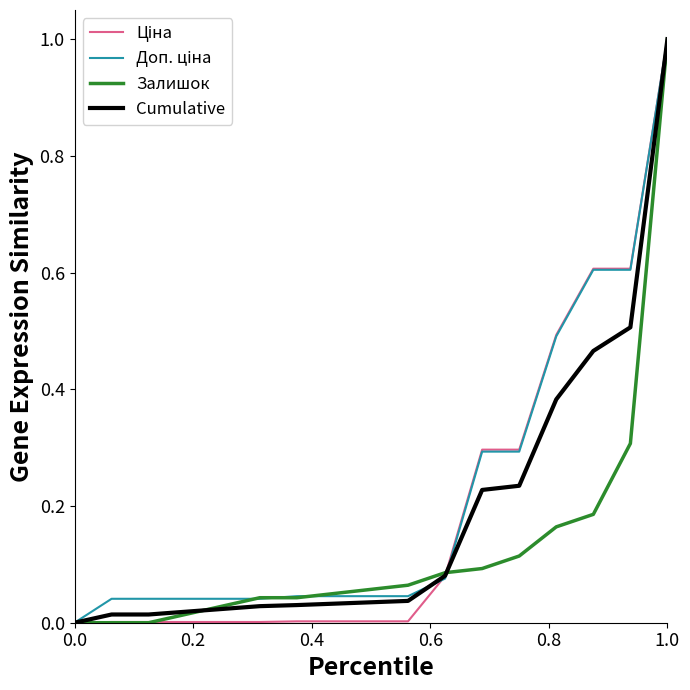

How many intersections are there between Залишок and Доп. ціна?

4